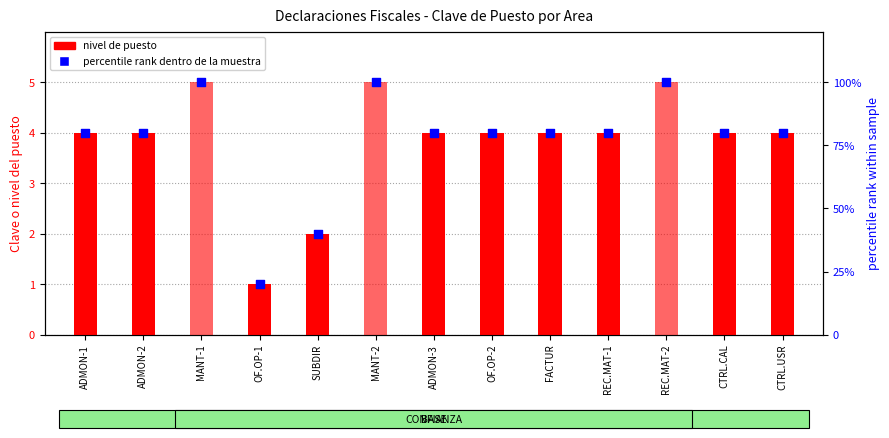

Which series has the widest spread of Y values?

percentile rank within sample